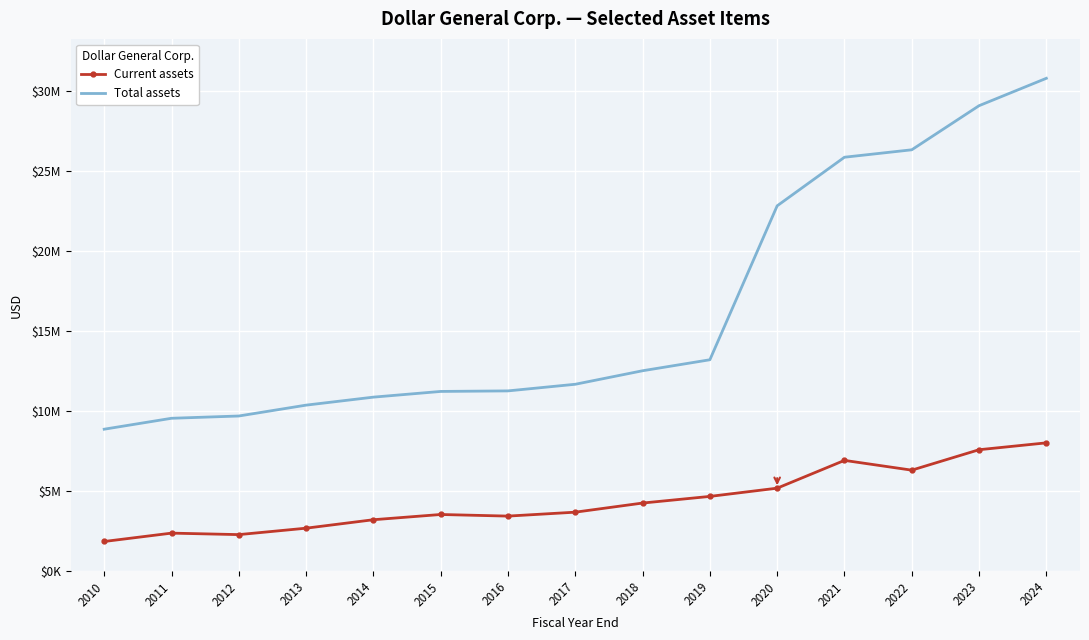

Is it true that Total assets equals 11257885 at 2016?

True